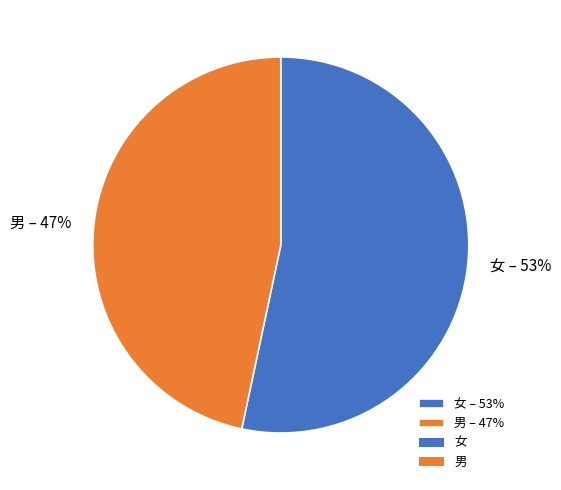

True or false: 女 accounts for 53% of the total.

True